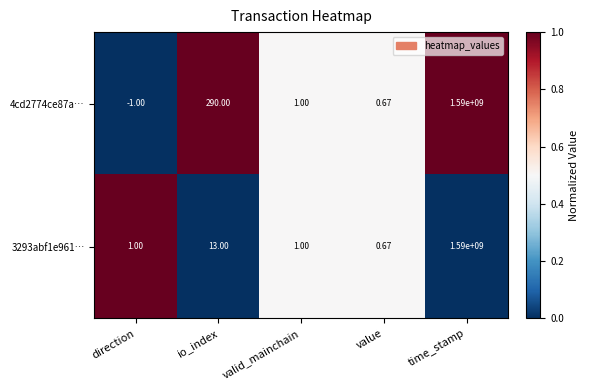

At which label does 3293abf1e961… reach its peak?

time_stamp